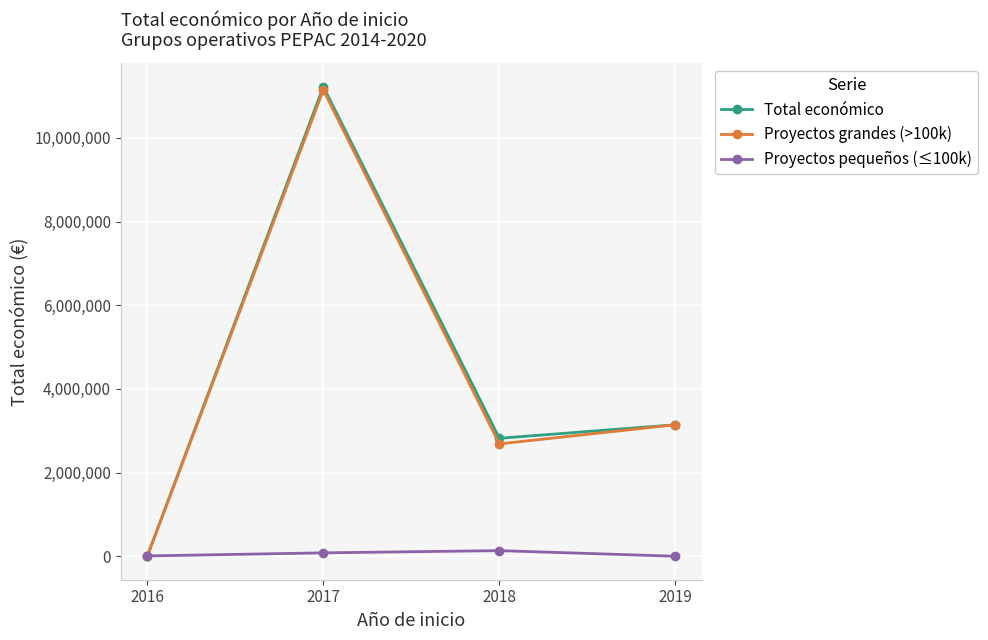

How many interior local peaks does the Proyectos pequeños (≤100k) series have?

1